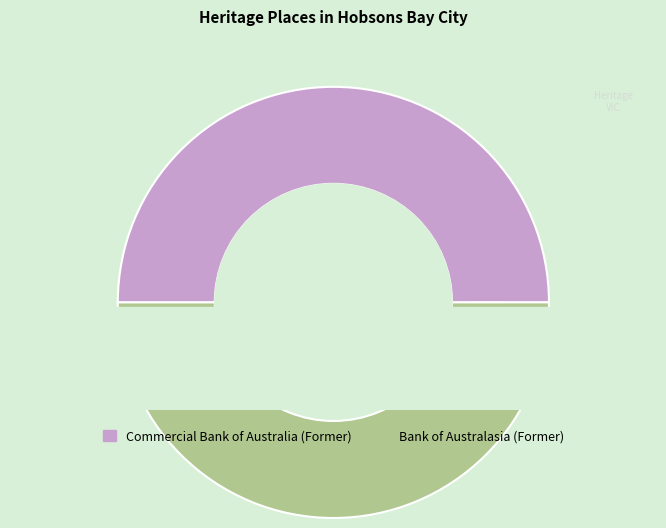

What percentage is NOT represented by Bank of Australasia (Former)?

50.0%